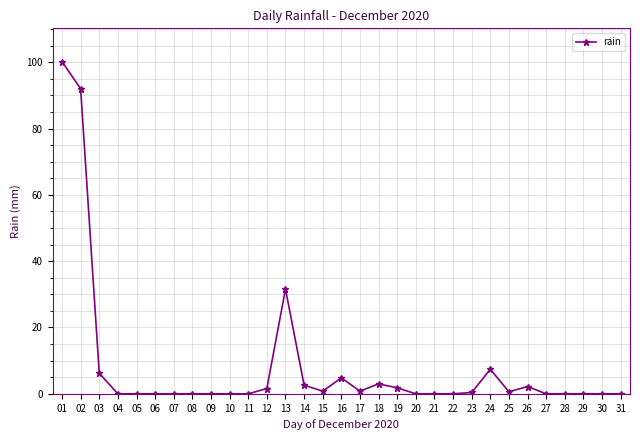

True or false: there are more than 1 points higher than both neighbors.

True